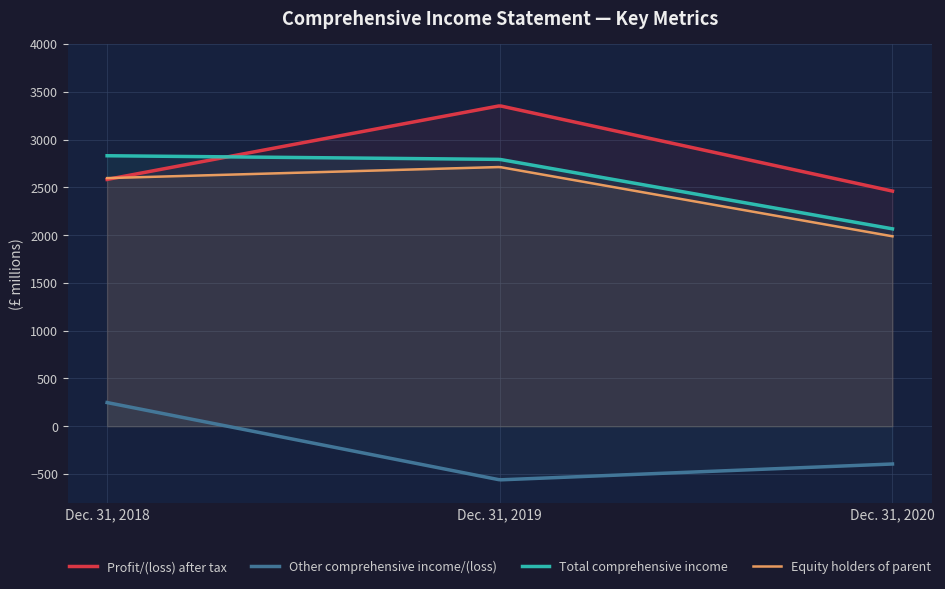

Which series has the widest spread of values?

Profit/(loss) after tax